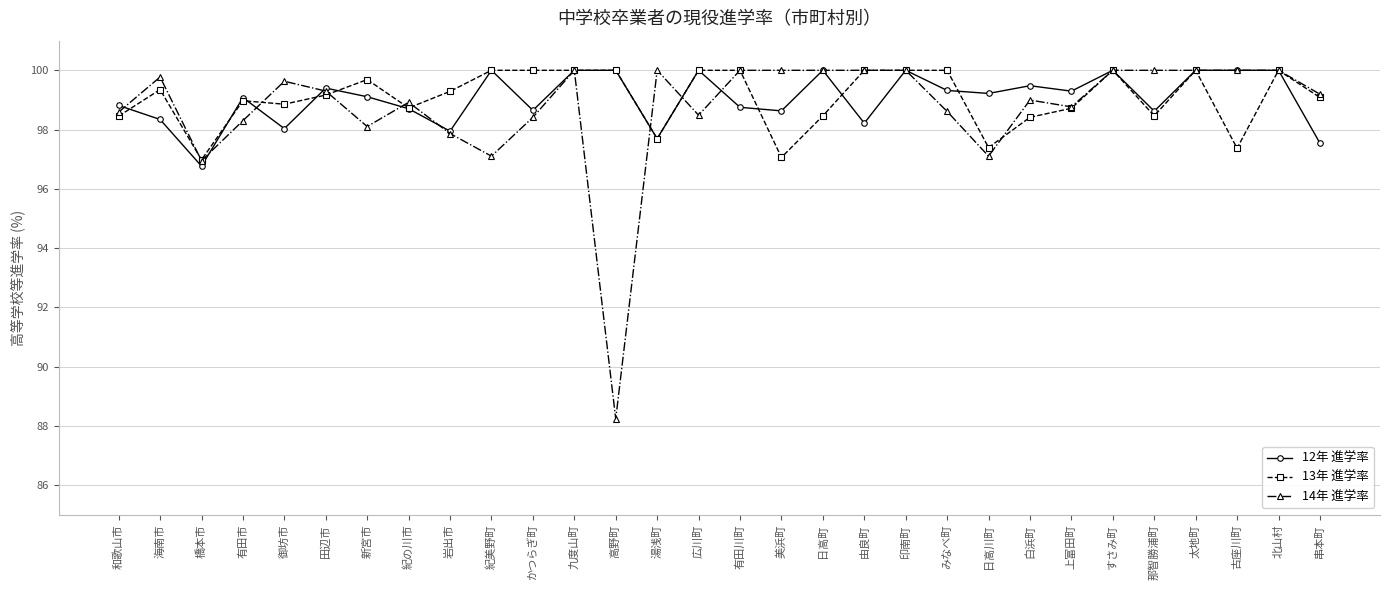

At 日高川町, list the series in order from largest to smallest.

12年 進学率, 13年 進学率, 14年 進学率